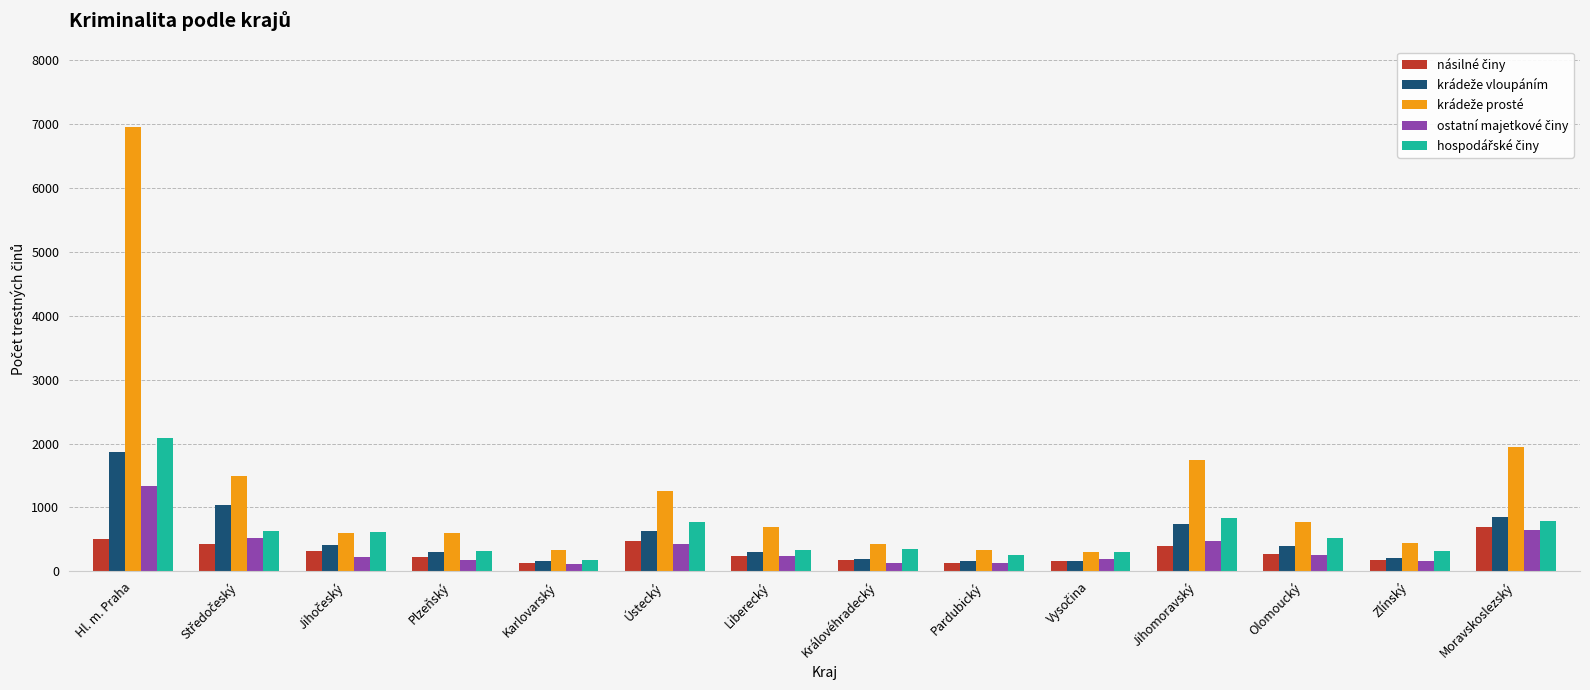

What is the spread (max minus min) of values at Olomoucký?

525